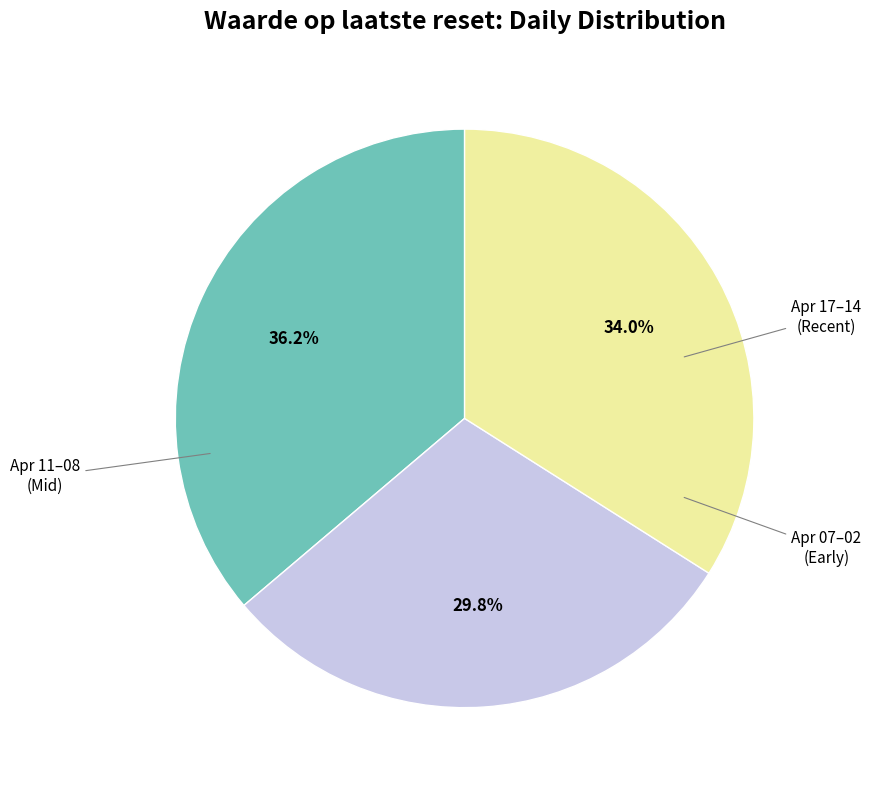

Is there any slice that represents more than half of the pie?

No